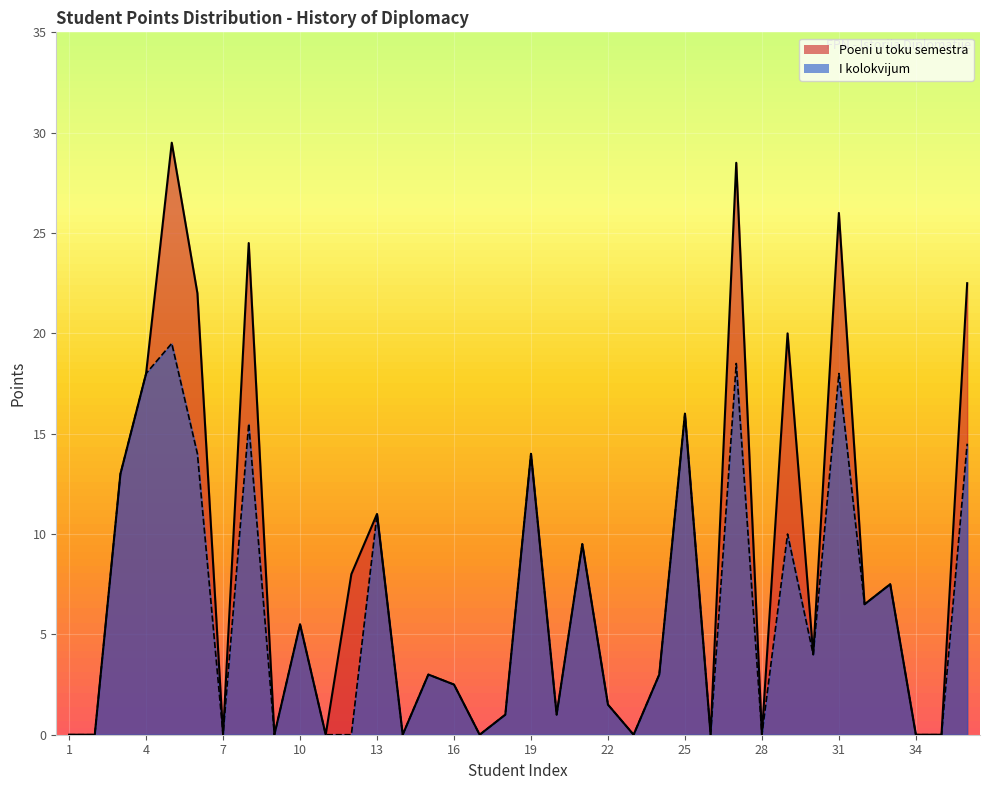

What is the difference between the Poeni u toku semestra values at 24 and 8?

21.5